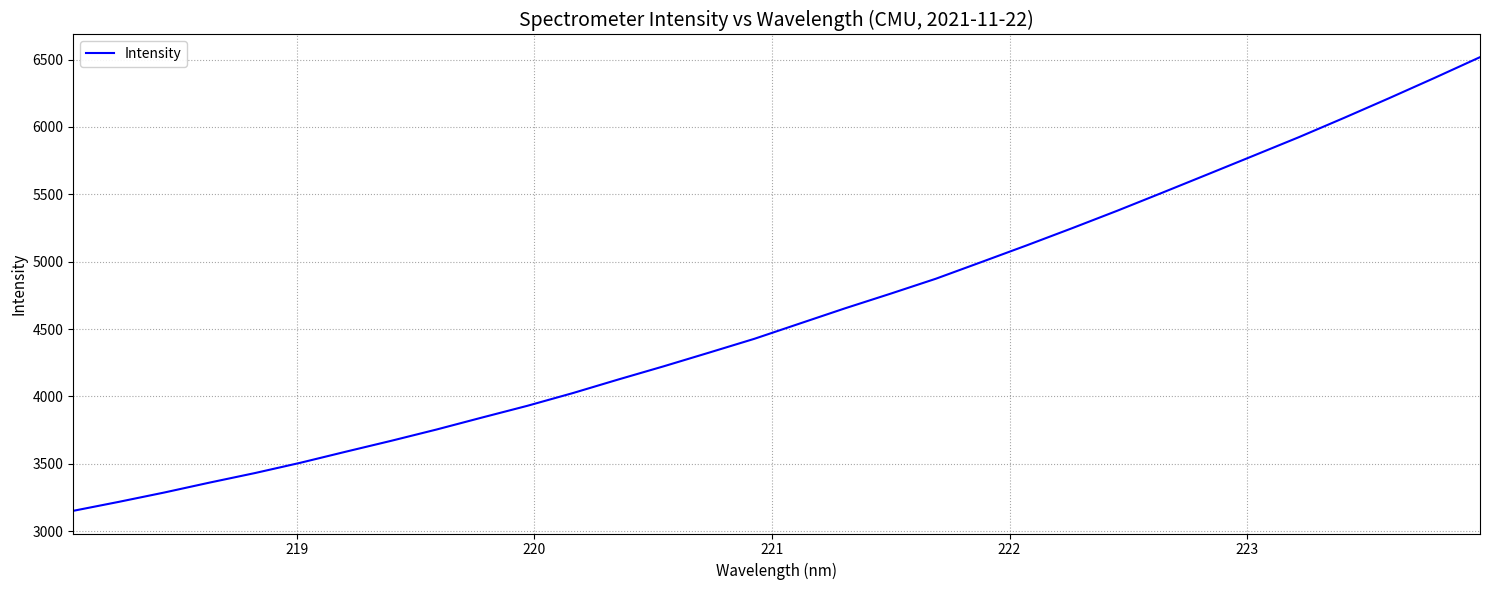

What is the difference between the maximum and minimum values?

3366.7